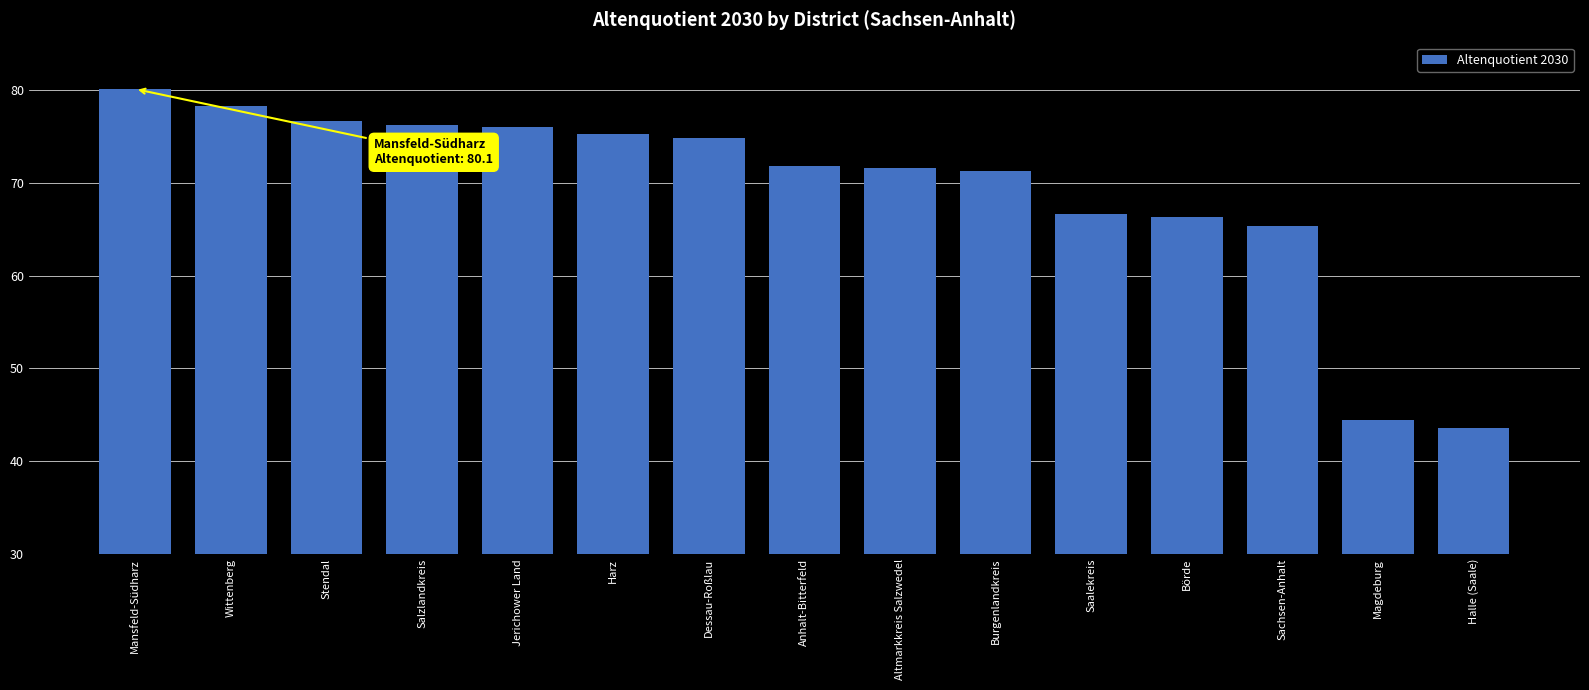

Are the bars horizontal?

No